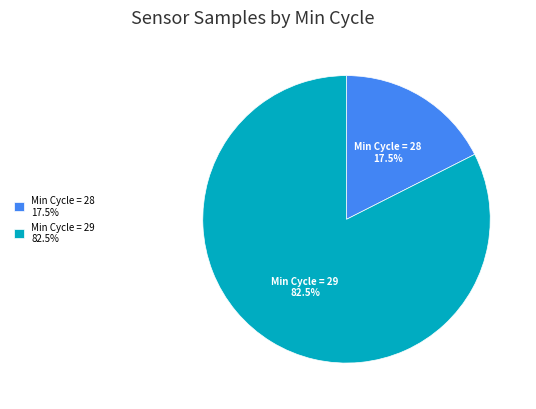

Which slice is the largest?

Min Cycle = 29 82.5%